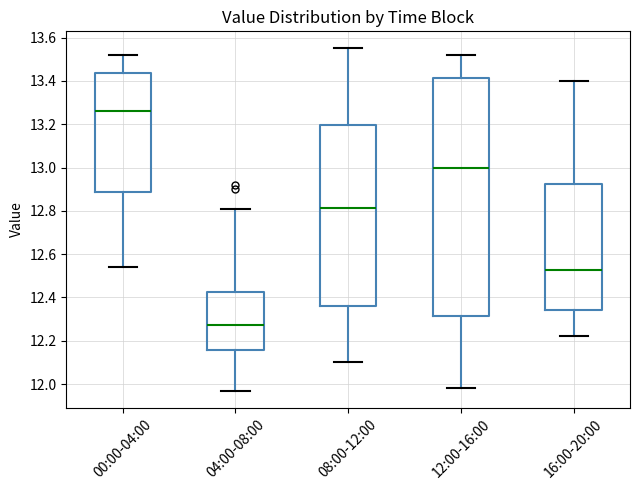

Reading left to right, transcribe this box plot: for each box, give where its median line is, the range the box spans, and where its two whiskers end, as read against the y-axis. The values are not printed on the chart, so give them approximately, as read against the axis.

00:00-04:00: median 13.26, box 12.88 to 13.44, whiskers 12.54 to 13.52
04:00-08:00: median 12.28, box 12.16 to 12.42, whiskers 11.98 to 12.82
08:00-12:00: median 12.82, box 12.36 to 13.20, whiskers 12.10 to 13.56
12:00-16:00: median 13.00, box 12.32 to 13.42, whiskers 11.98 to 13.52
16:00-20:00: median 12.52, box 12.34 to 12.92, whiskers 12.22 to 13.40